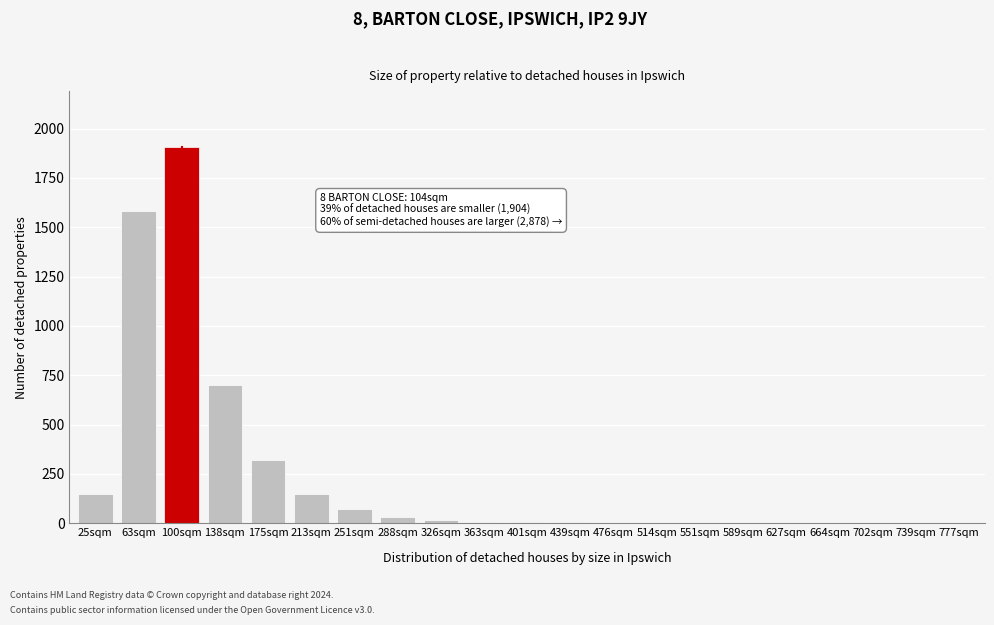

Where is the data nearest to the value 952?

138sqm